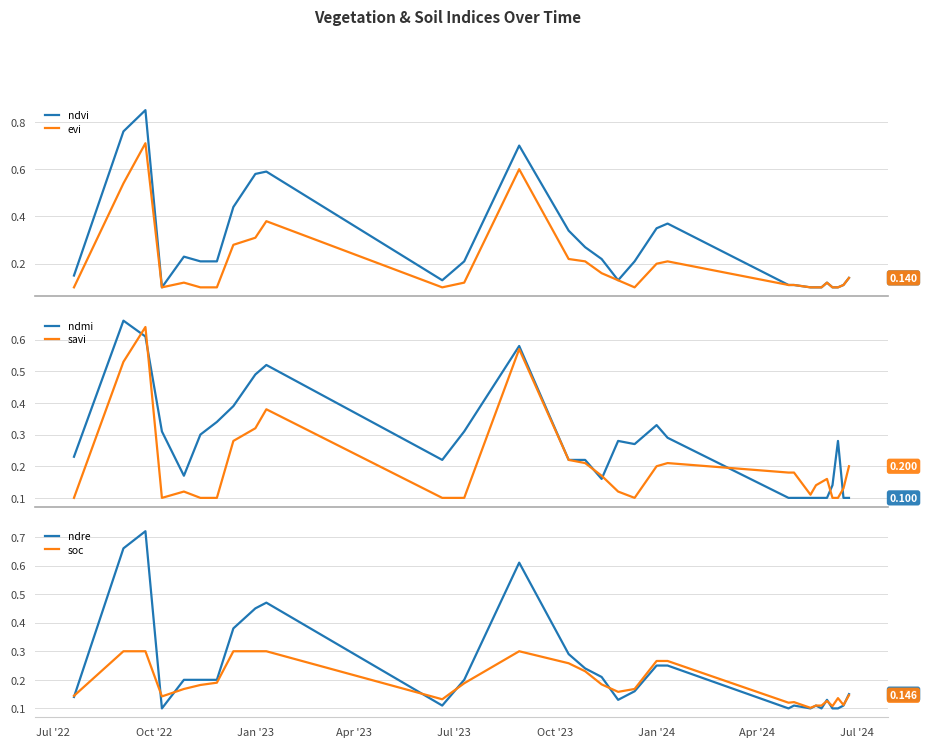

Which series ends up on top after the final intersection of ndmi and savi?

savi